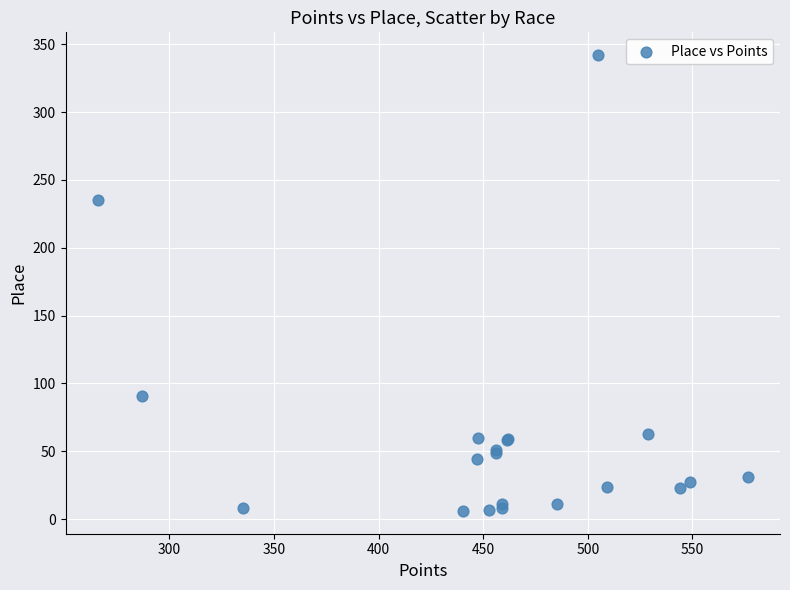

What Y value in the scatter plot is closest to 174?

235